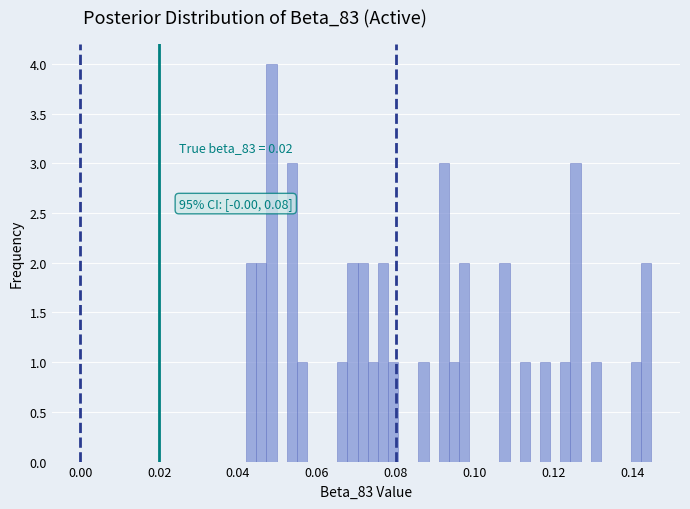

Around what value on the x-axis is the tallest bar? Give the approximate position of its centre, as read against the axis.

0.048